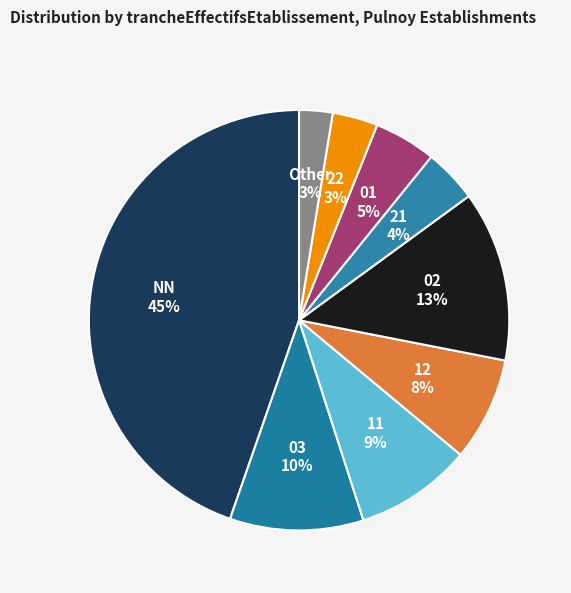

The NN slice represents 45% of the pie. True or false?

True